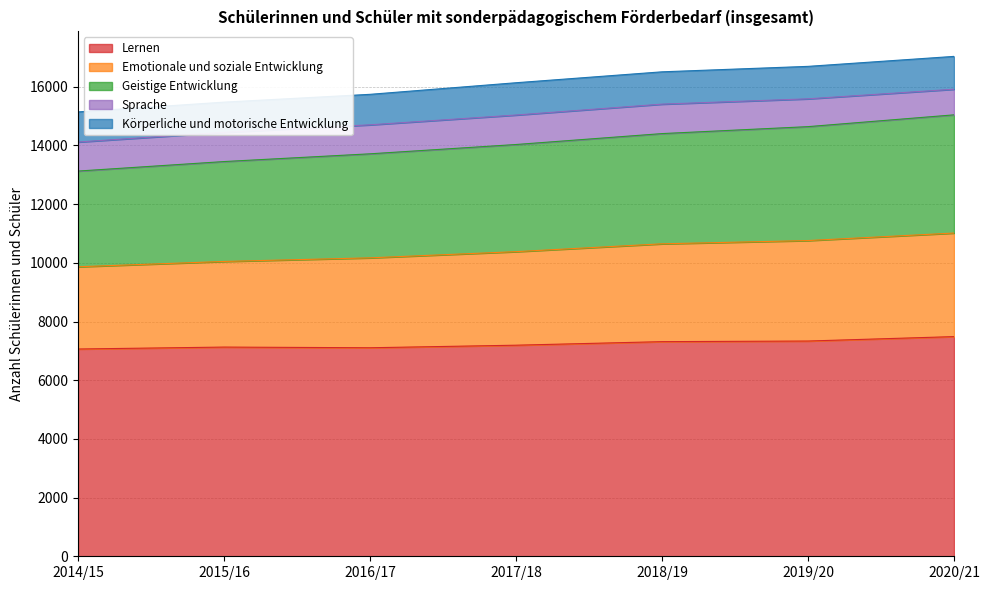

At which label does Lernen first exceed 7193?

2018/19